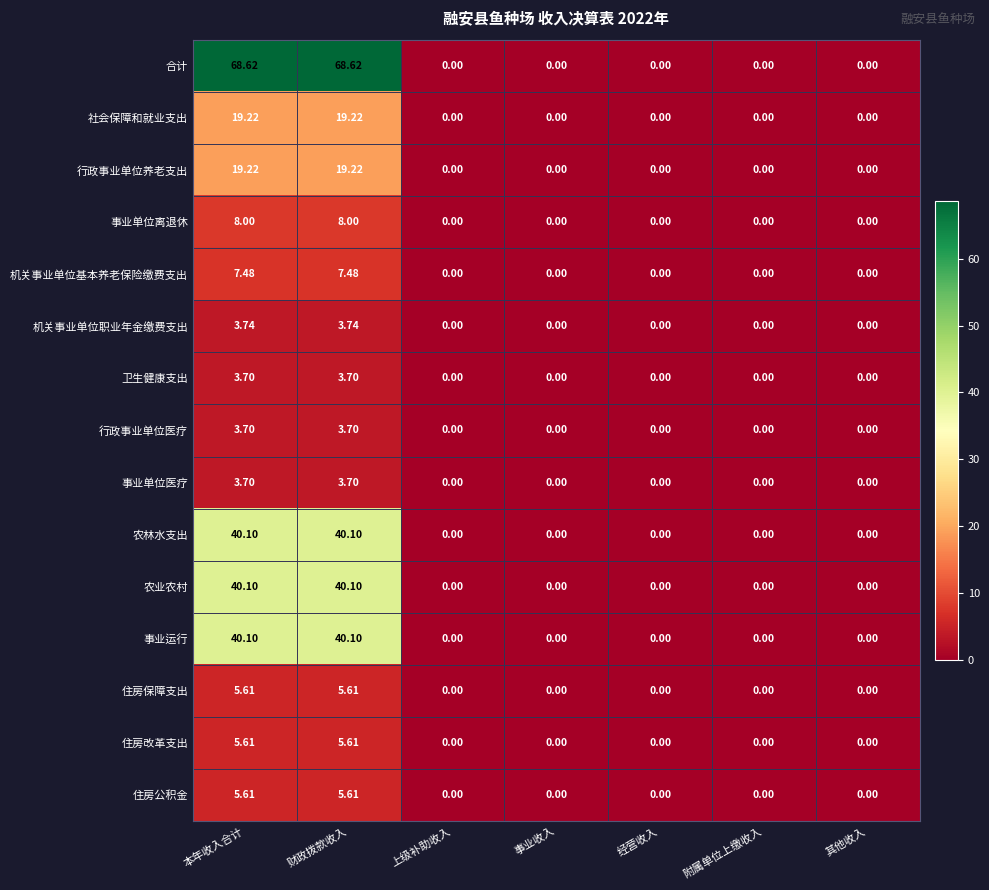

Between 本年收入合计 and 附属单位上缴收入, which series saw the biggest shift?

合计